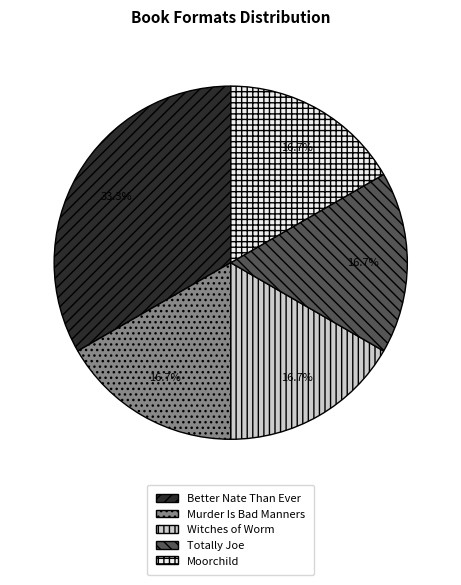

To the nearest percent, what is the difference between the largest and smallest slice percentages?

17%